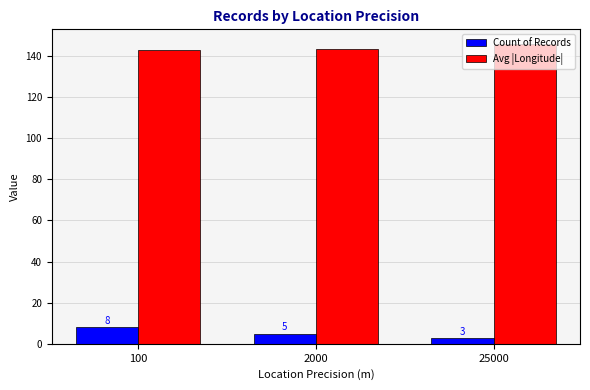

Which series has the largest range (max minus min)?

Count of Records